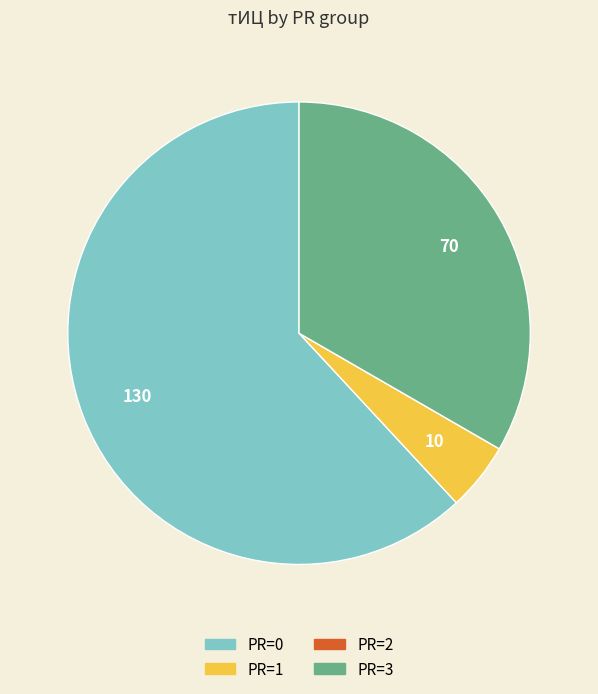

Approximately how many times larger is the value at PR=3 compared to PR=1?

7.0